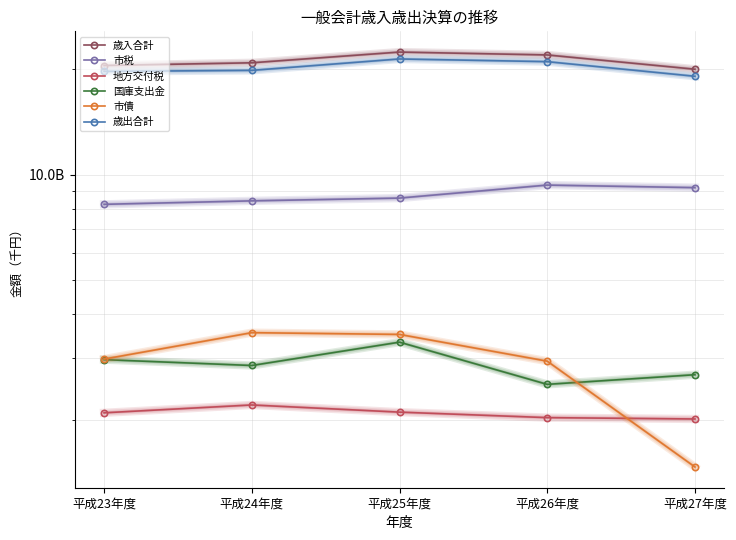

What is the sum of all 市税 values?

43726600381